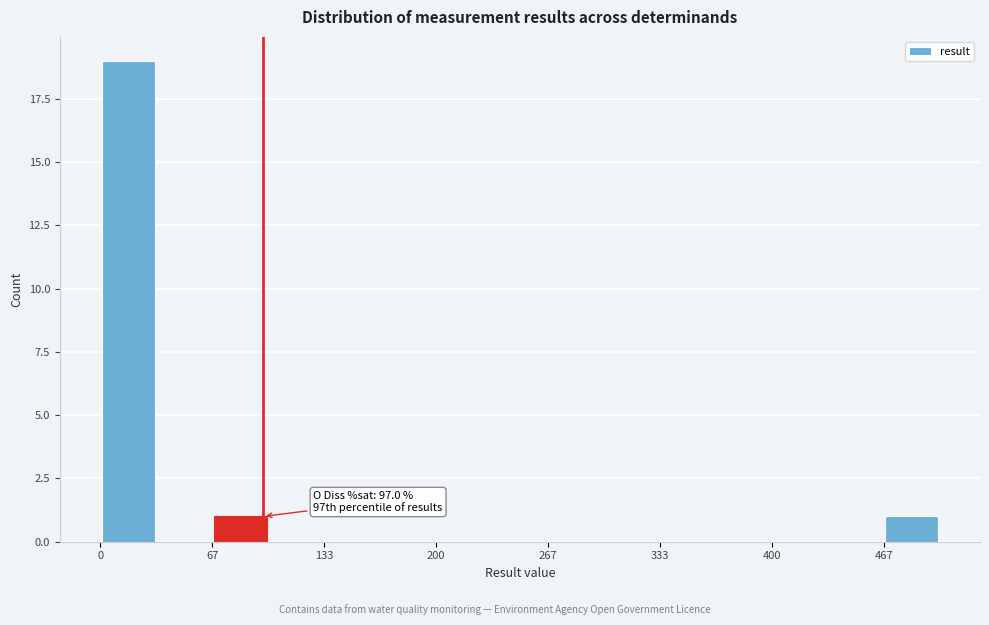

Around what value on the x-axis is the tallest bar? Give the approximate position of its centre, as read against the axis.

20